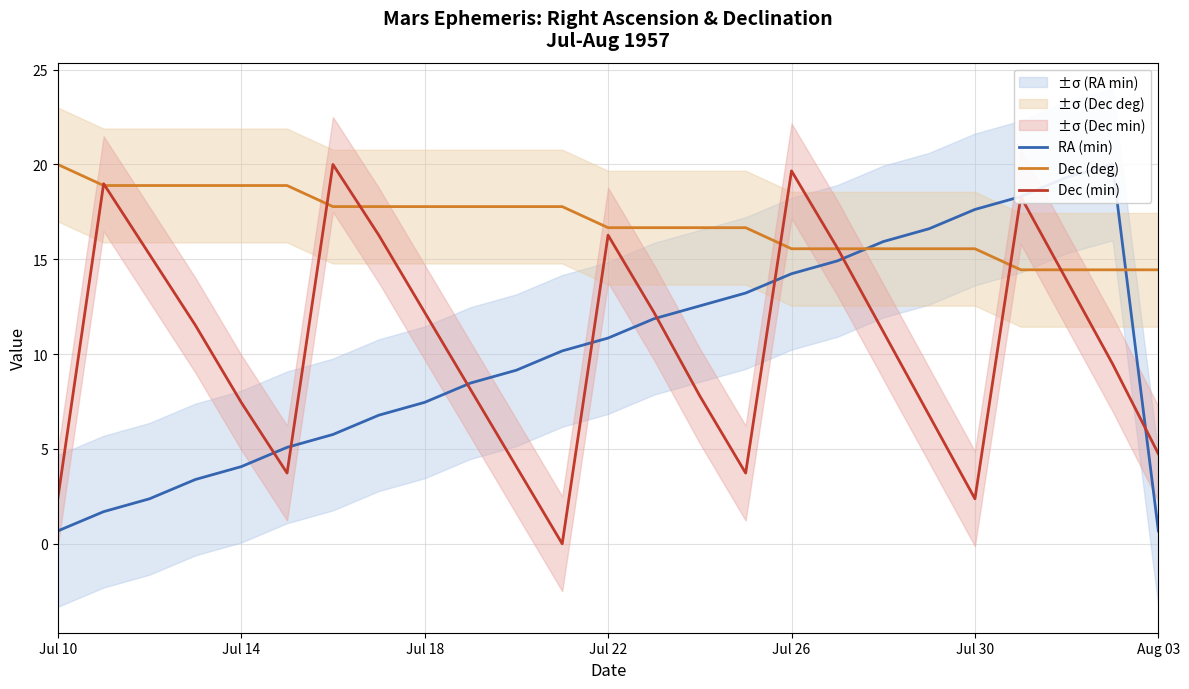

What are all the series names shown in the legend?

RA (min), Dec (deg), Dec (min)